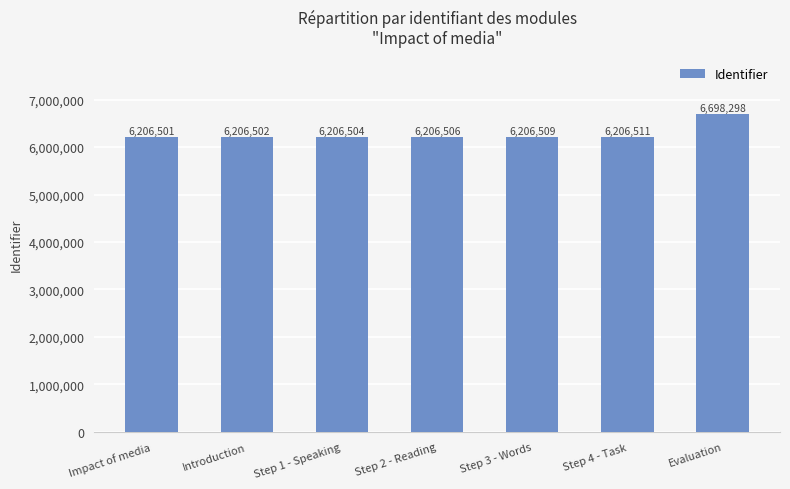

What is the change in value from Impact of media to Step 2 - Reading?

+5